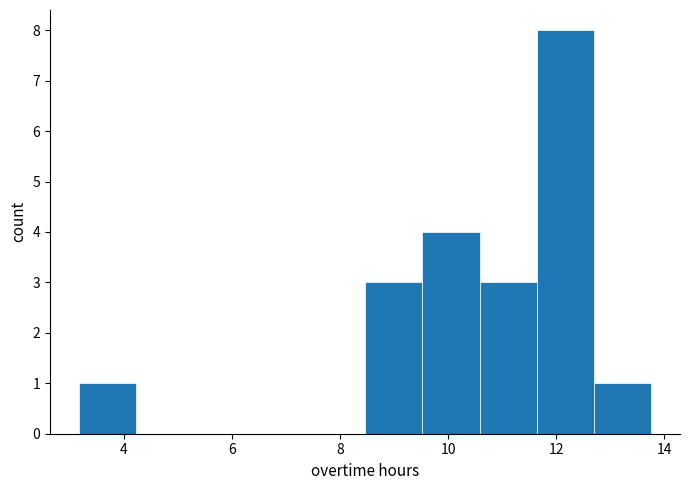

Reading left to right, list every bar in this chart as the range it spans on the x-axis followed by its height. Neither the bar edges nor the heights are printed on the chart, so give them approximately, as read against the axes.

3.16 to 4.22: 1
4.22 to 5.28: 0
5.28 to 6.34: 0
6.34 to 7.40: 0
7.40 to 8.46: 0
8.46 to 9.52: 3
9.52 to 10.58: 4
10.58 to 11.64: 3
11.64 to 12.70: 8
12.70 to 13.76: 1